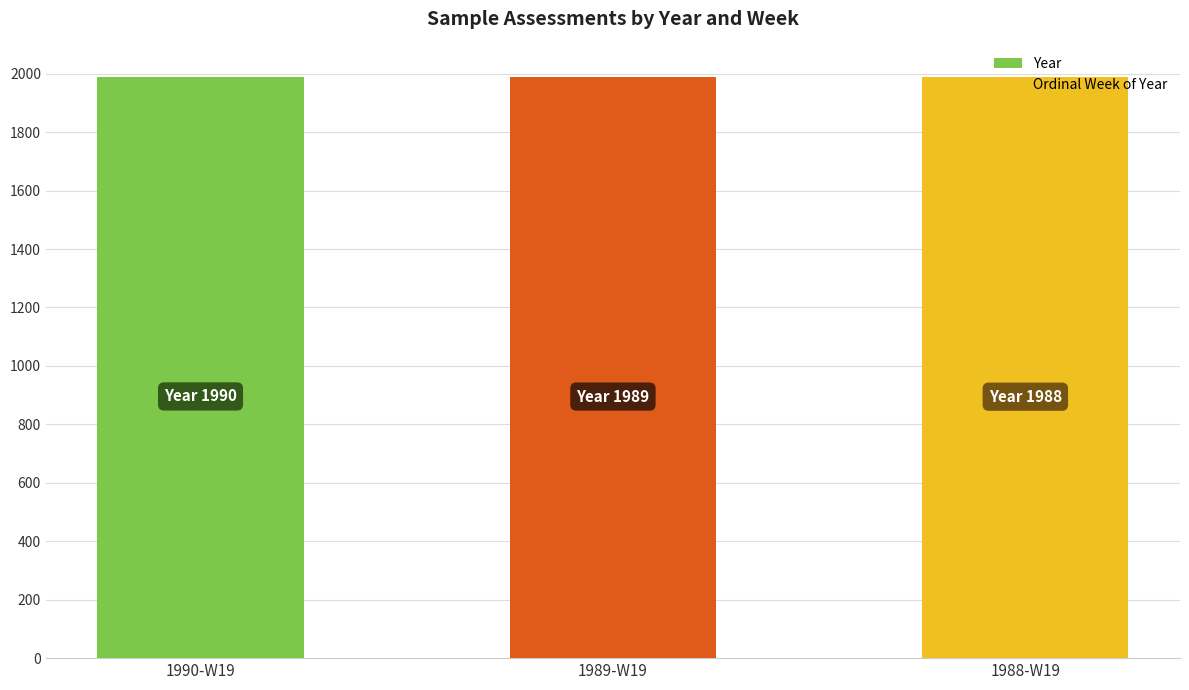

What is the maximum value shown in the chart?

1990